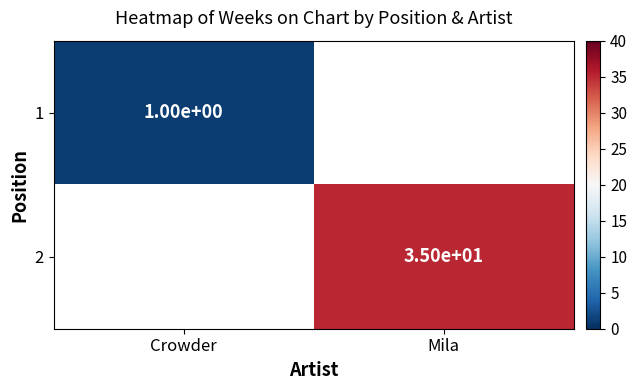

At which category does the chart reach its peak across all series?

Mila